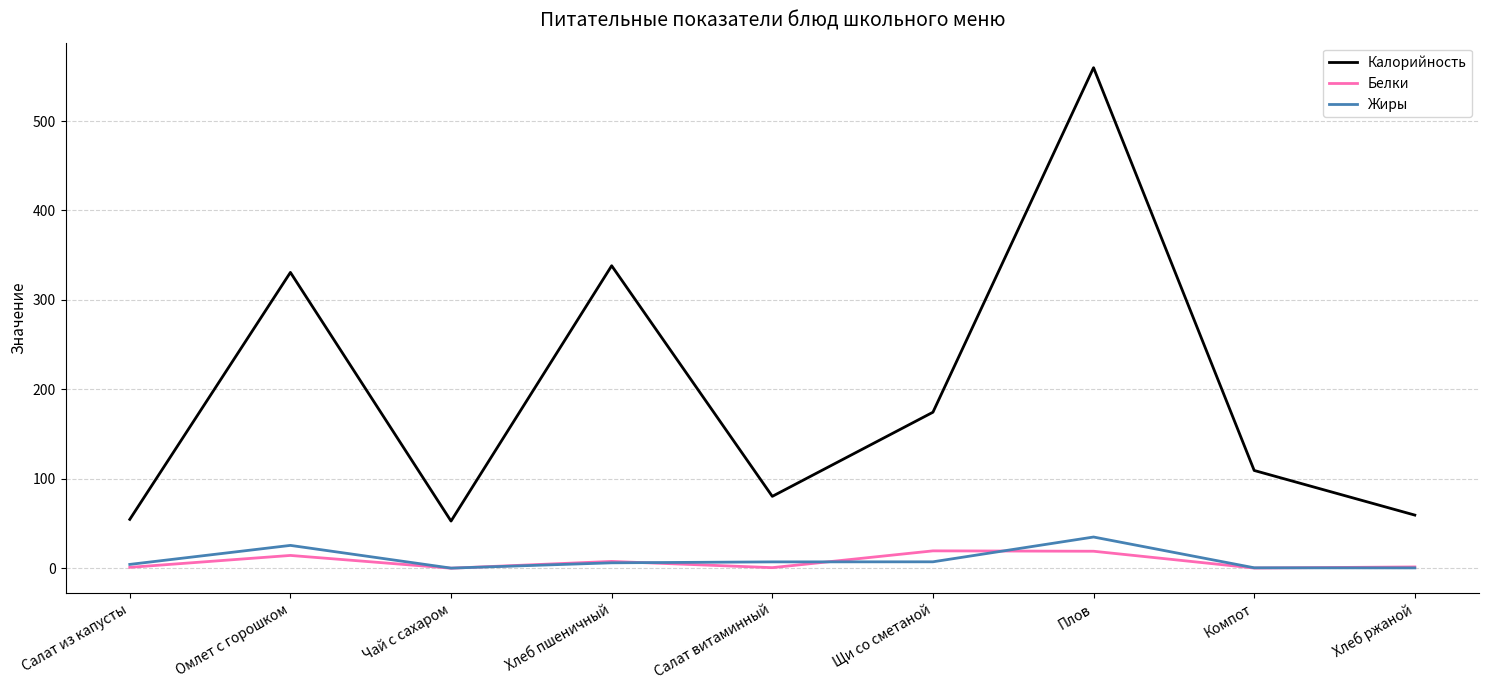

What are all the series names shown in the legend?

Калорийность, Белки, Жиры